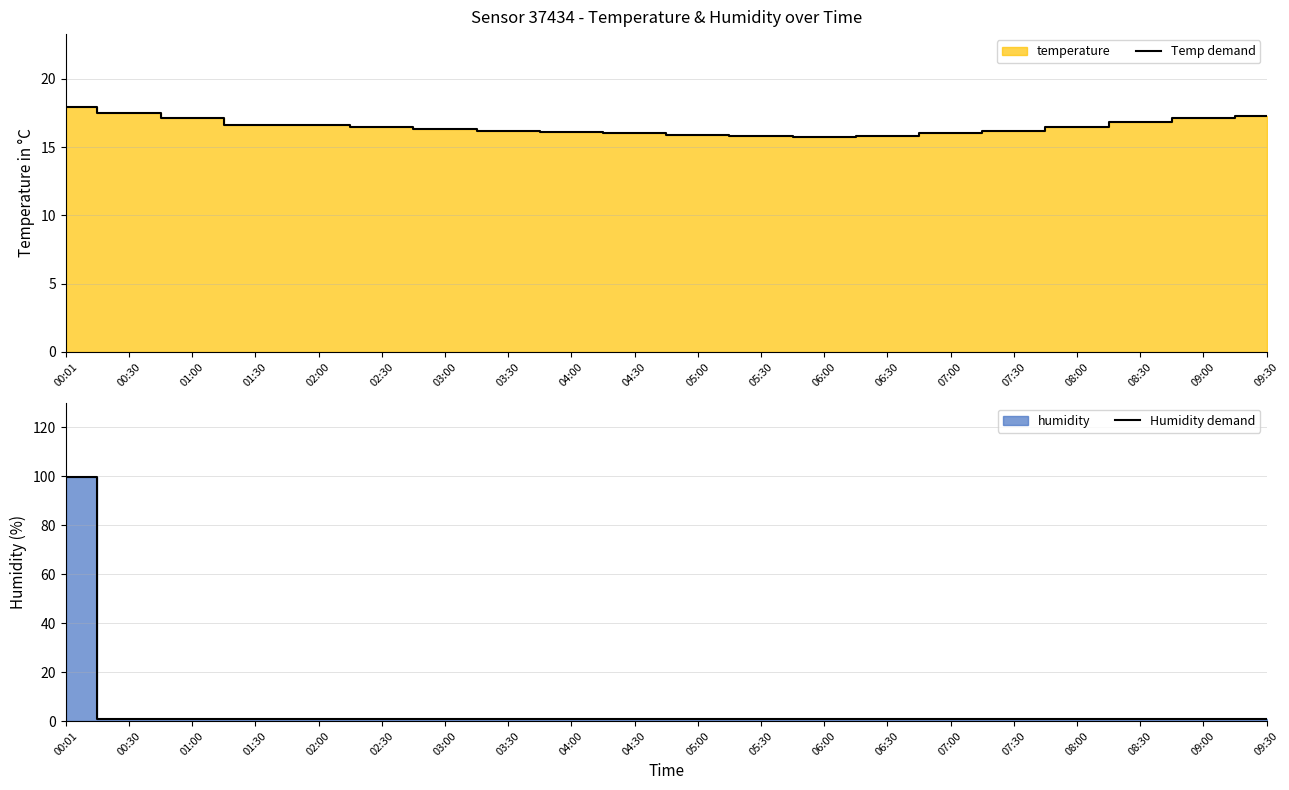

Which series has the widest spread of values?

Humidity demand